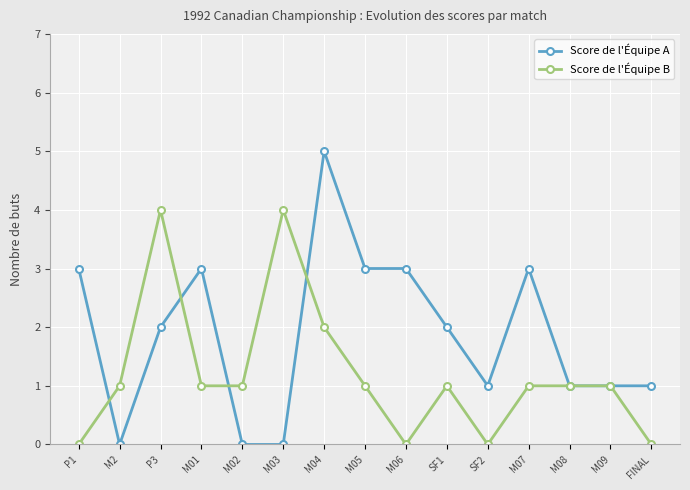

Rank the series by their maximum value, from lowest to highest.

Score de l'Équipe B, Score de l'Équipe A